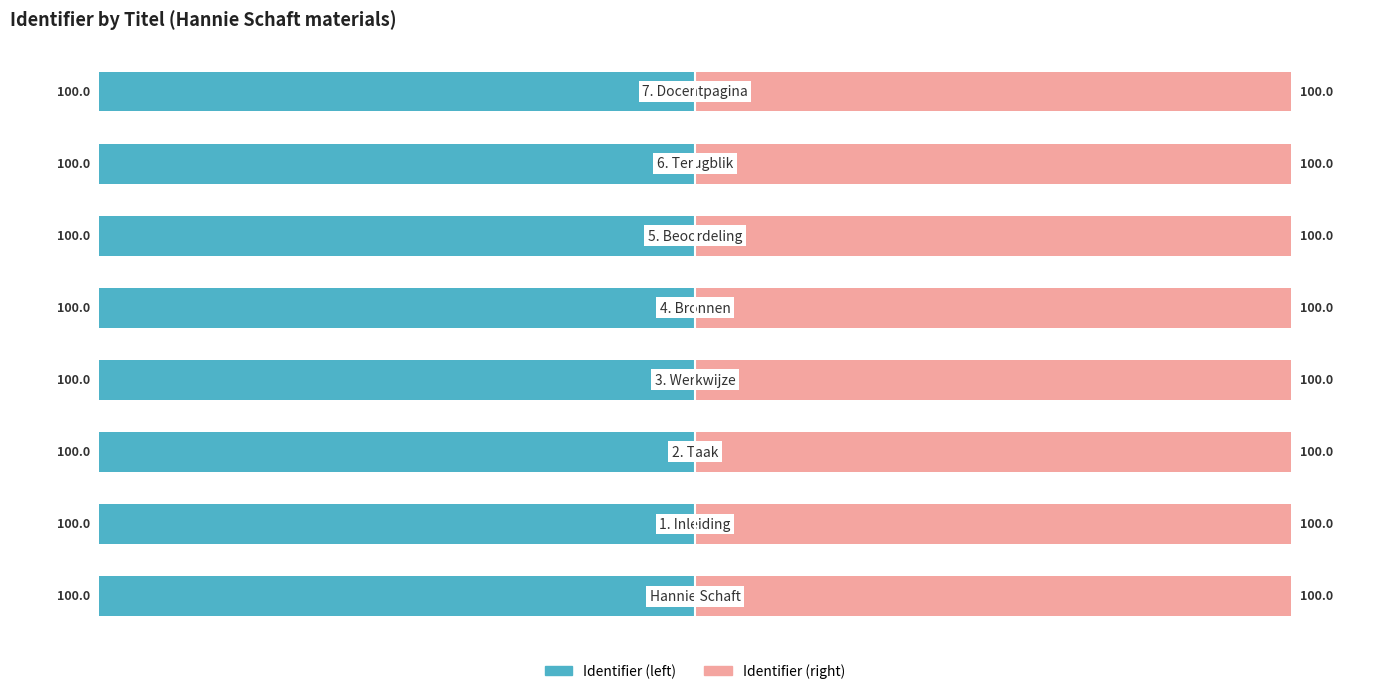

What is the sum of the Identifier (right) values at 3 and 2?

200.0